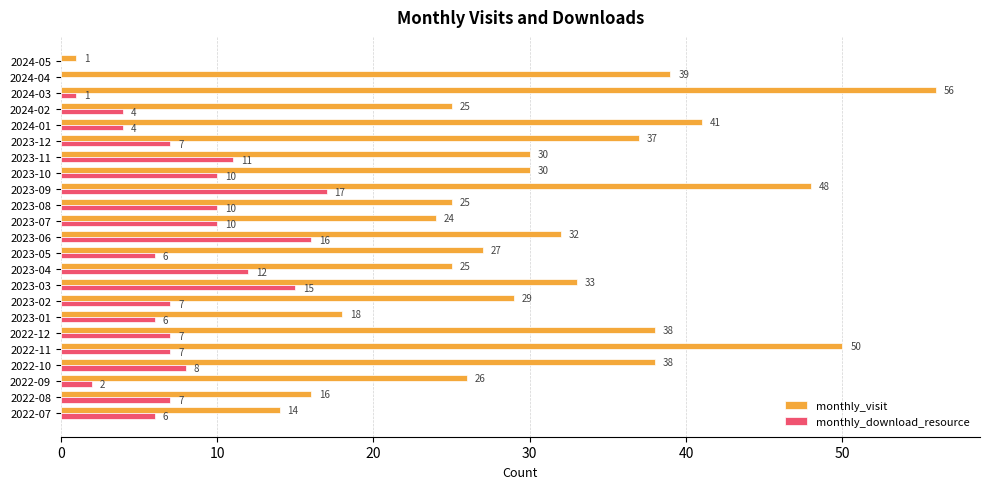

What is the total value across all series at 2023-01?

24